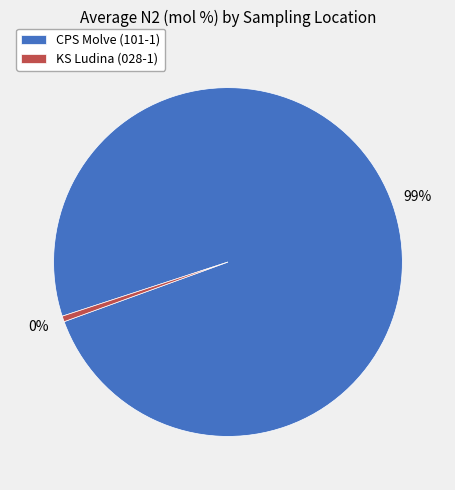

What percentage is the 028-1 (KS Ludina) slice, to the nearest percent?

1%